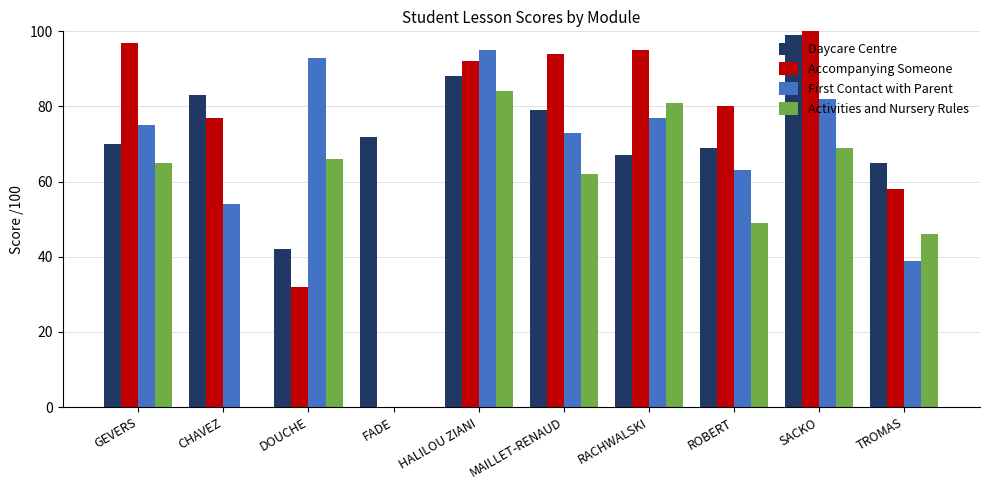

What is the maximum value shown in the chart?

100